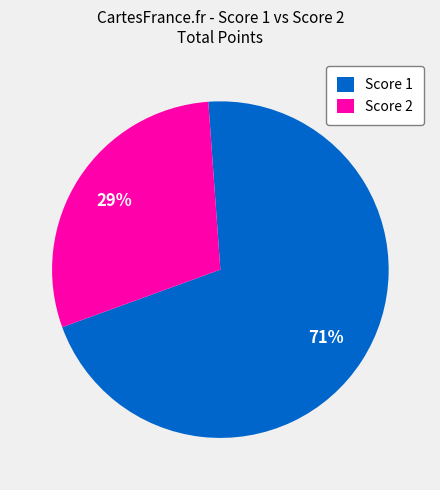

To the nearest percent, what percentage of the pie is Score 1?

71%